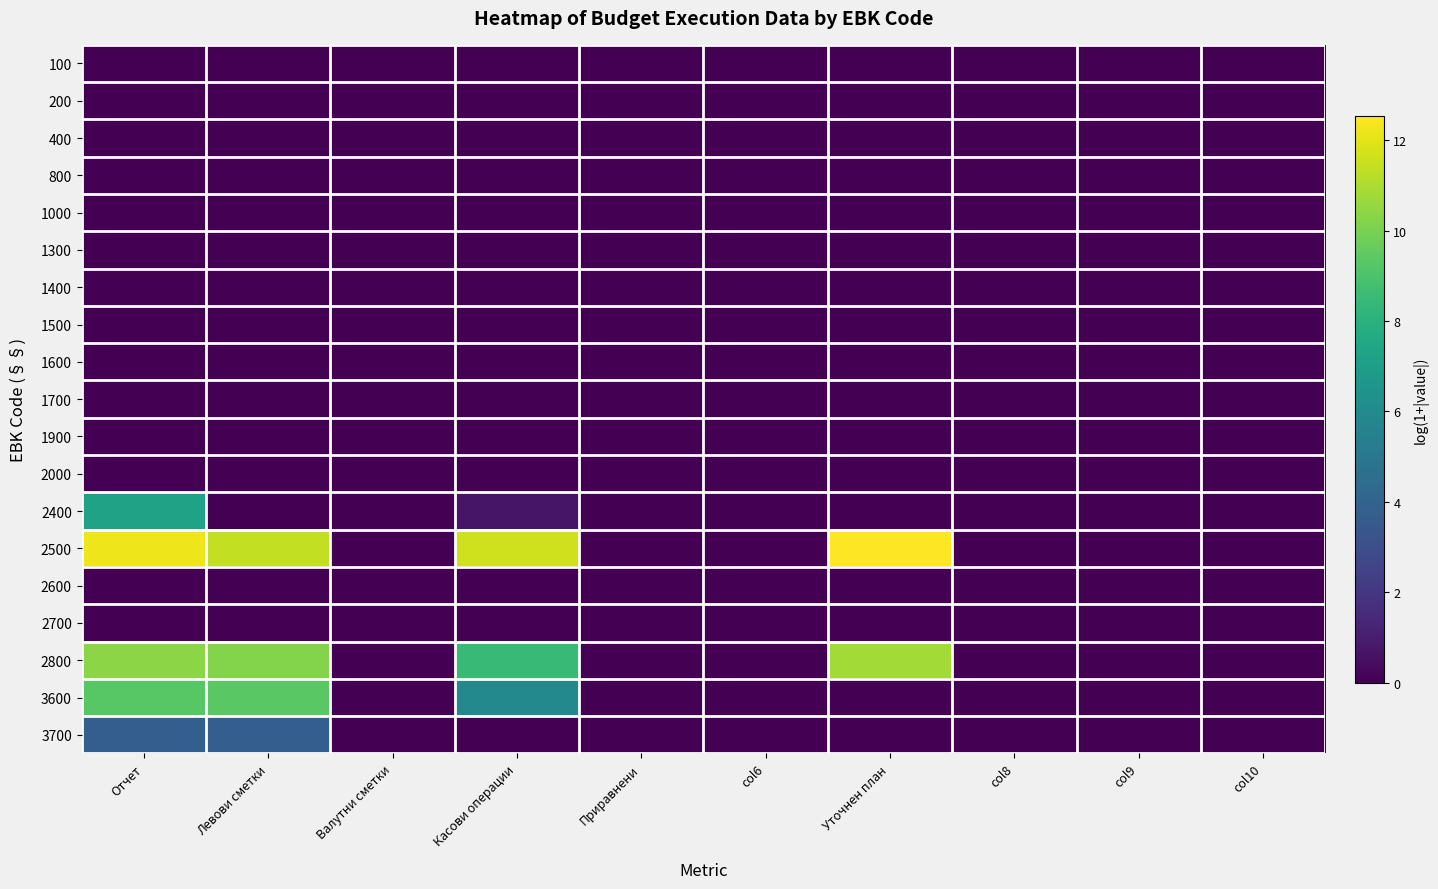

Reading left to right, list all the values displayed in this chart.

100: Отчет=0.0	Левови сметки=0.0	Валутни сметки=0.0	Касови операции=0.0	Приравнени=0.0	col6=0.0	Уточнен план=0.0	col8=0.0	col9=0.0	col10=0.0
200: Отчет=0.0	Левови сметки=0.0	Валутни сметки=0.0	Касови операции=0.0	Приравнени=0.0	col6=0.0	Уточнен план=0.0	col8=0.0	col9=0.0	col10=0.0
400: Отчет=0.0	Левови сметки=0.0	Валутни сметки=0.0	Касови операции=0.0	Приравнени=0.0	col6=0.0	Уточнен план=0.0	col8=0.0	col9=0.0	col10=0.0
800: Отчет=0.0	Левови сметки=0.0	Валутни сметки=0.0	Касови операции=0.0	Приравнени=0.0	col6=0.0	Уточнен план=0.0	col8=0.0	col9=0.0	col10=0.0
1000: Отчет=0.0	Левови сметки=0.0	Валутни сметки=0.0	Касови операции=0.0	Приравнени=0.0	col6=0.0	Уточнен план=0.0	col8=0.0	col9=0.0	col10=0.0
1300: Отчет=0.0	Левови сметки=0.0	Валутни сметки=0.0	Касови операции=0.0	Приравнени=0.0	col6=0.0	Уточнен план=0.0	col8=0.0	col9=0.0	col10=0.0
1400: Отчет=0.0	Левови сметки=0.0	Валутни сметки=0.0	Касови операции=0.0	Приравнени=0.0	col6=0.0	Уточнен план=0.0	col8=0.0	col9=0.0	col10=0.0
1500: Отчет=0.0	Левови сметки=0.0	Валутни сметки=0.0	Касови операции=0.0	Приравнени=0.0	col6=0.0	Уточнен план=0.0	col8=0.0	col9=0.0	col10=0.0
1600: Отчет=0.0	Левови сметки=0.0	Валутни сметки=0.0	Касови операции=0.0	Приравнени=0.0	col6=0.0	Уточнен план=0.0	col8=0.0	col9=0.0	col10=0.0
1700: Отчет=0.0	Левови сметки=0.0	Валутни сметки=0.0	Касови операции=0.0	Приравнени=0.0	col6=0.0	Уточнен план=0.0	col8=0.0	col9=0.0	col10=0.0
1900: Отчет=0.0	Левови сметки=0.0	Валутни сметки=0.0	Касови операции=0.0	Приравнени=0.0	col6=0.0	Уточнен план=0.0	col8=0.0	col9=0.0	col10=0.0
2000: Отчет=0.0	Левови сметки=0.0	Валутни сметки=0.0	Касови операции=0.0	Приравнени=0.0	col6=0.0	Уточнен план=0.0	col8=0.0	col9=0.0	col10=0.0
2400: Отчет=7.2	Левови сметки=0.0	Валутни сметки=0.0	Касови операции=0.7	Приравнени=0.0	col6=0.0	Уточнен план=0.0	col8=0.0	col9=0.0	col10=0.0
2500: Отчет=12.2	Левови сметки=11.4	Валутни сметки=0.0	Касови операции=11.6	Приравнени=0.0	col6=0.0	Уточнен план=12.5	col8=0.0	col9=0.0	col10=0.0
2600: Отчет=0.0	Левови сметки=0.0	Валутни сметки=0.0	Касови операции=0.0	Приравнени=0.0	col6=0.0	Уточнен план=0.0	col8=0.0	col9=0.0	col10=0.0
2700: Отчет=0.0	Левови сметки=0.0	Валутни сметки=0.0	Касови операции=0.0	Приравнени=0.0	col6=0.0	Уточнен план=0.0	col8=0.0	col9=0.0	col10=0.0
2800: Отчет=10.4	Левови сметки=10.2	Валутни сметки=0.0	Касови операции=8.5	Приравнени=0.0	col6=0.0	Уточнен план=10.8	col8=0.0	col9=0.0	col10=0.0
3600: Отчет=9.3	Левови сметки=9.3	Валутни сметки=0.0	Касови операции=5.9	Приравнени=0.0	col6=0.0	Уточнен план=0.0	col8=0.0	col9=0.0	col10=0.0
3700: Отчет=3.8	Левови сметки=3.8	Валутни сметки=0.0	Касови операции=0.0	Приравнени=0.0	col6=0.0	Уточнен план=0.0	col8=0.0	col9=0.0	col10=0.0